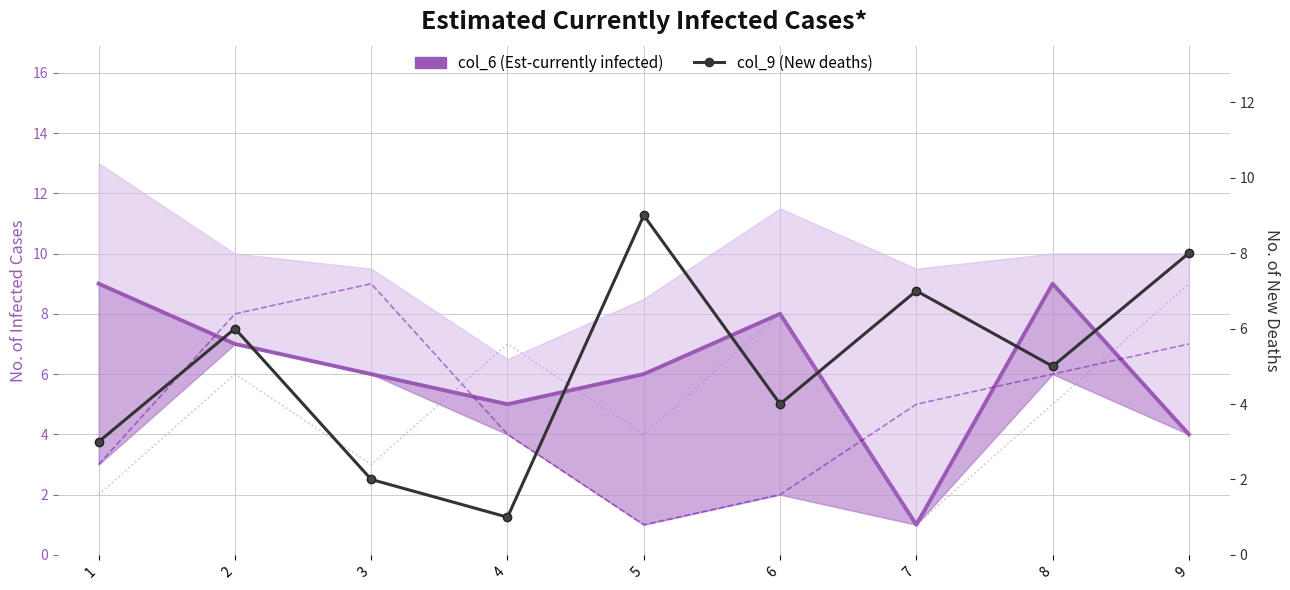

Reading left to right, extract all data points from this chart.

col_6 (Est-currently infected): 1=9	2=7	3=6	4=5	5=6	6=8	7=1	8=9	9=4
col_2: 1=3	2=8	3=9	4=4	5=1	6=2	7=5	8=6	9=7
col_5: 1=2	2=6	3=3	4=7	5=4	6=8	7=1	8=5	9=9
col_9 (New deaths): 1=3	2=6	3=2	4=1	5=9	6=4	7=7	8=5	9=8